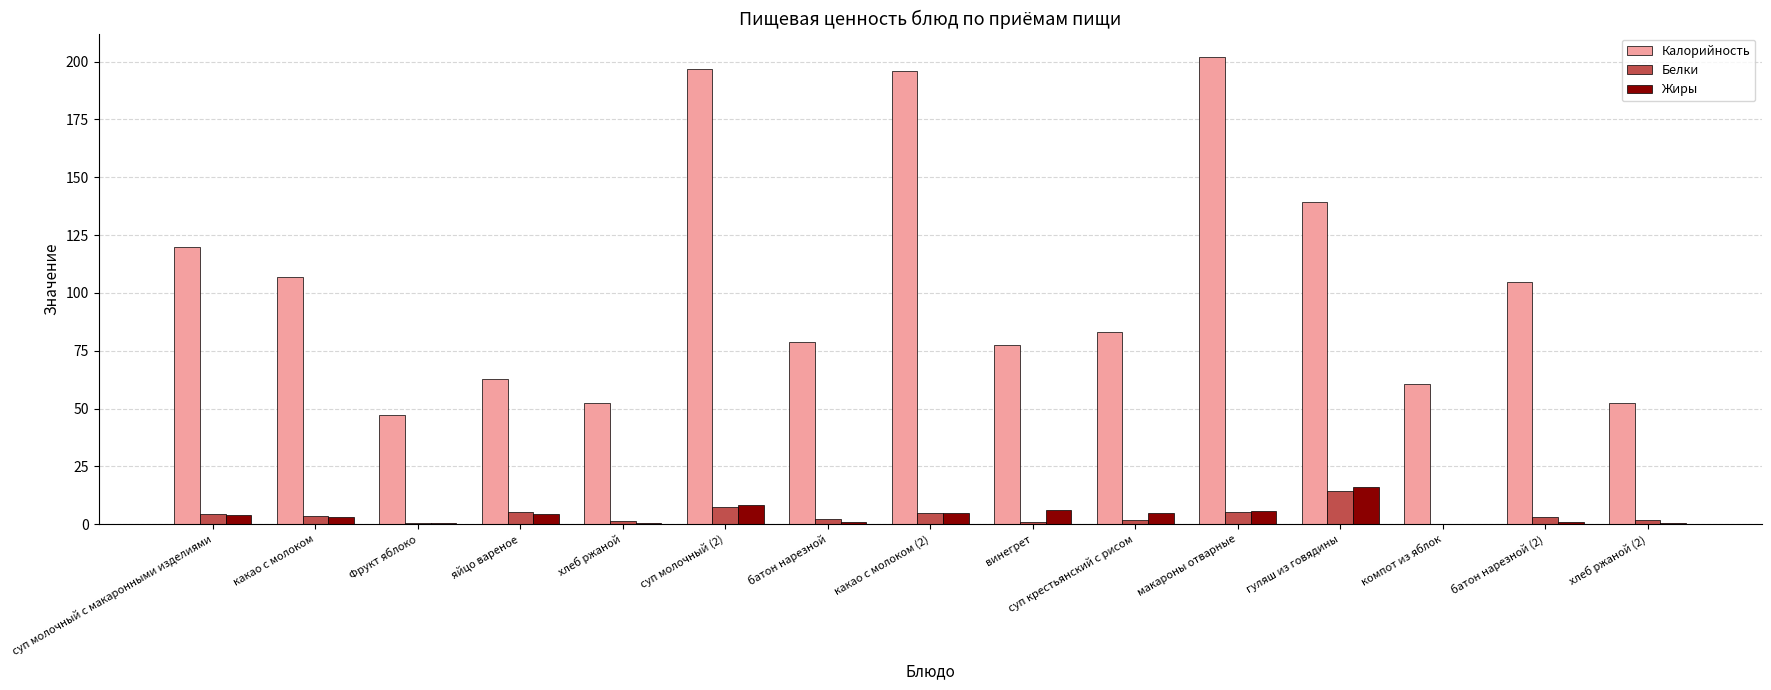

What is the highest value of the Калорийность series?

202.0